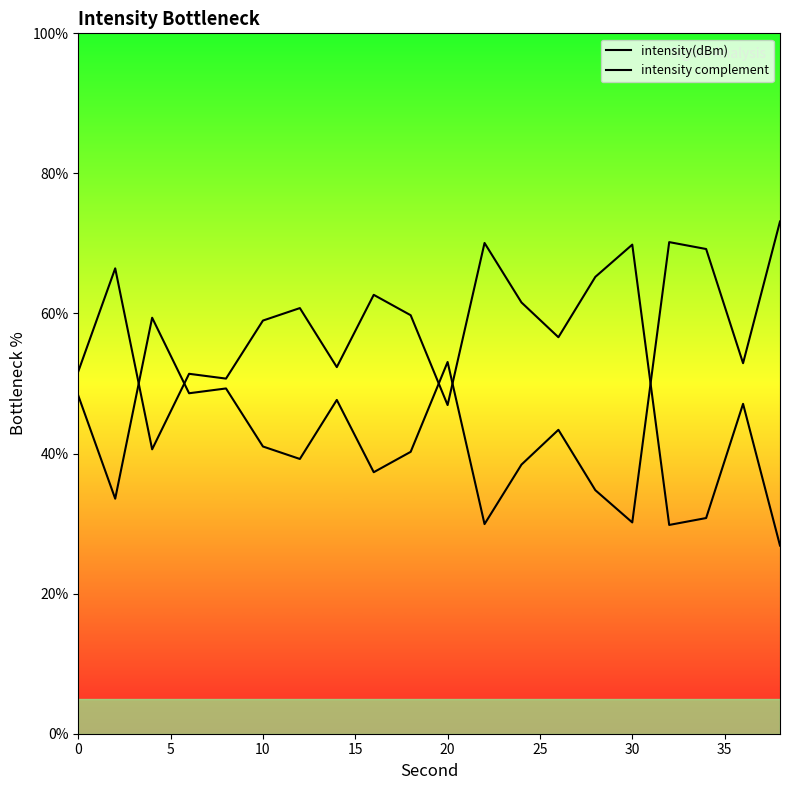

In intensity(dBm), how many points are lower than both neighbors (excluding endpoints)?

7